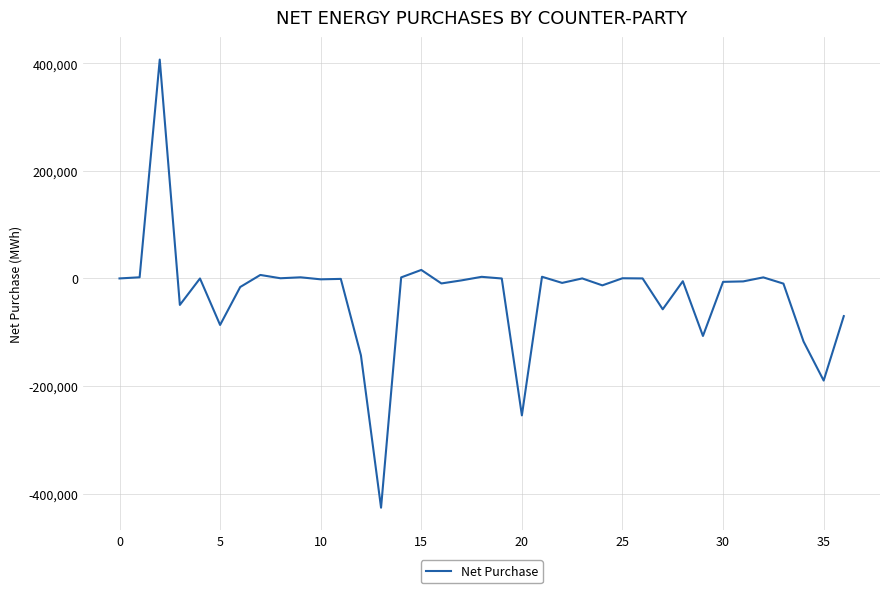

What is the difference between the maximum and minimum values?

833564